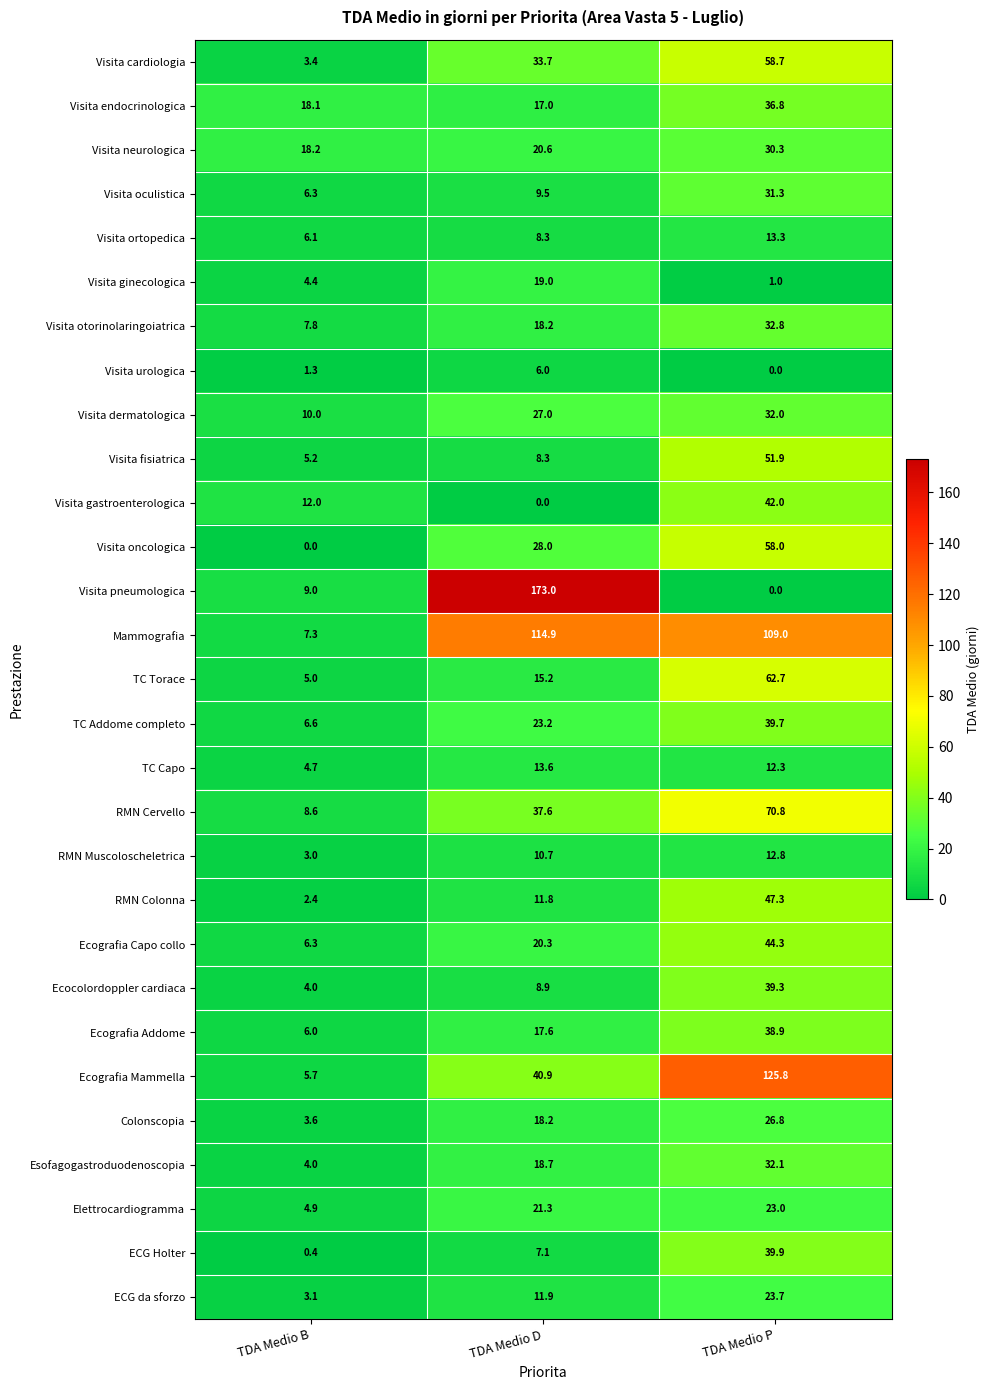

The Elettrocardiogramma series shows 21.3 at TDA Medio D. True or false?

True